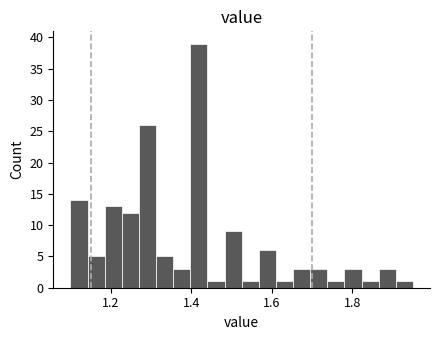

Around what value on the x-axis is the tallest bar? Give the approximate position of its centre, as read against the axis.

1.42